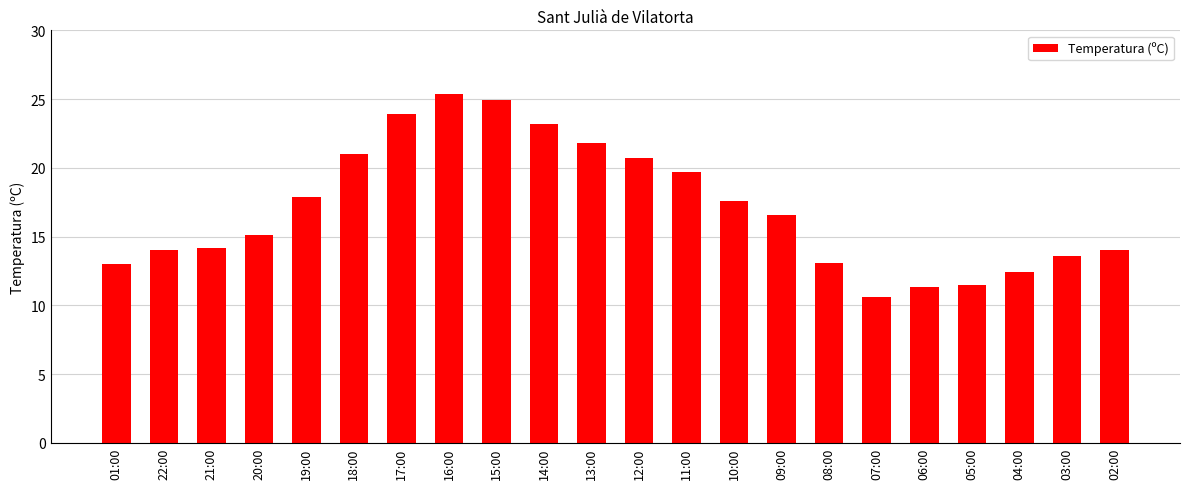

At which label does the data first exceed 16?

19:00